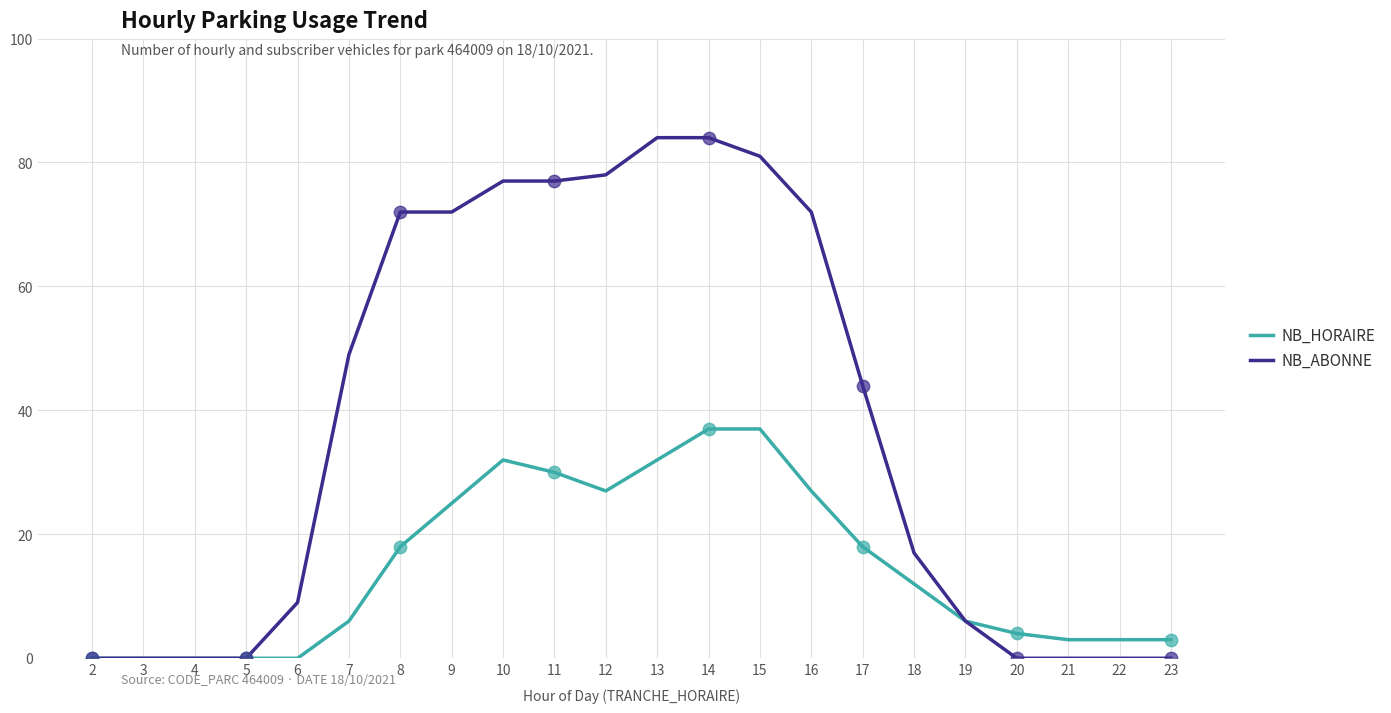

At how many categories does at least one series exceed 29?

11